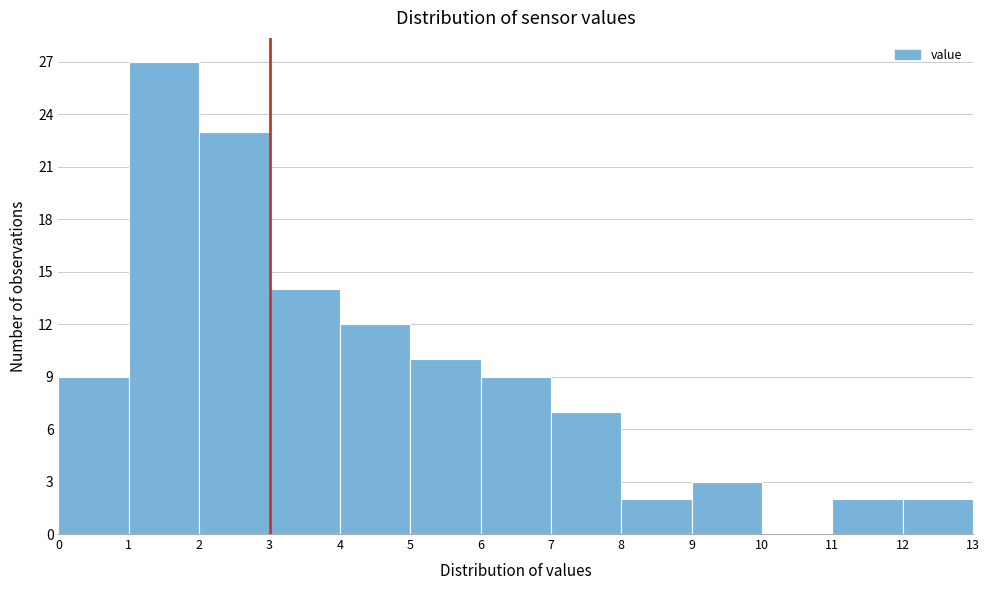

Reading left to right, list every bar in this chart as the range it spans on the x-axis followed by its height. The values are not printed on the chart, so give them approximately, as read against the axis.

0 to 1: 9
1 to 2: 27
2 to 3: 23
3 to 4: 14
4 to 5: 12
5 to 6: 10
6 to 7: 9
7 to 8: 7
8 to 9: 2
9 to 10: 3
10 to 11: 0
11 to 12: 2
12 to 13: 2